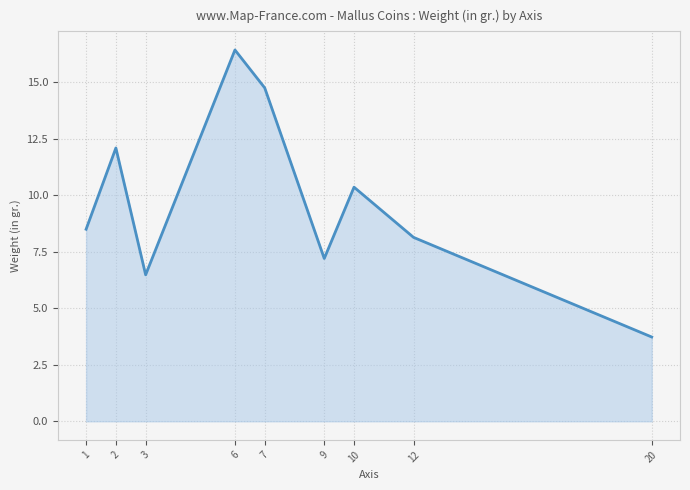

How many values are below 8?

3